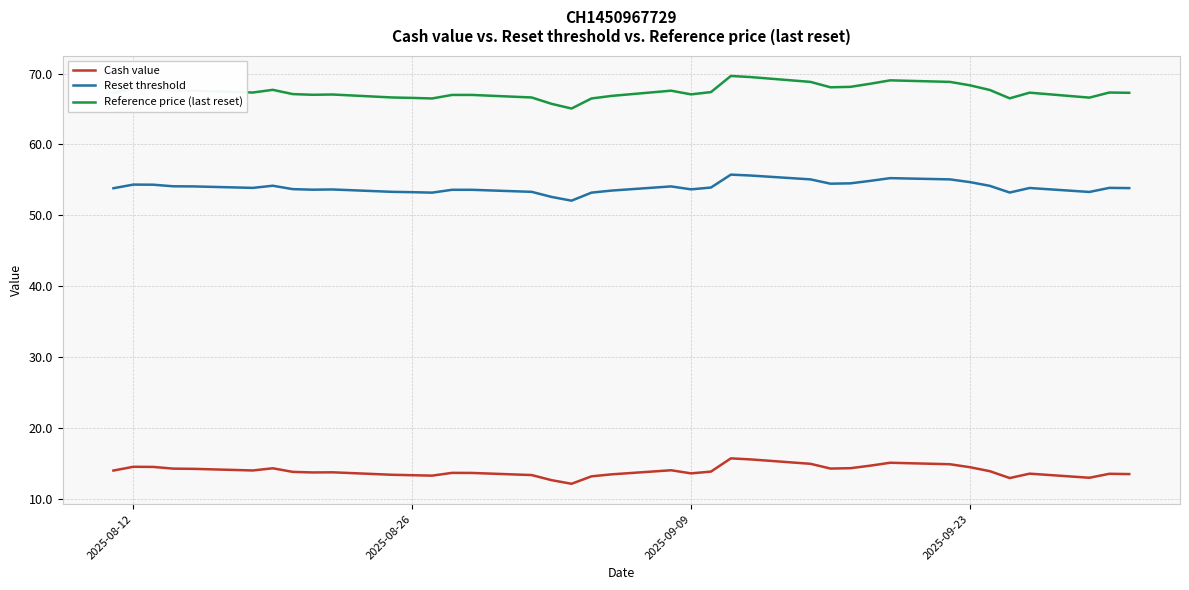

Which series has the largest range (max minus min)?

Reference price (last reset)